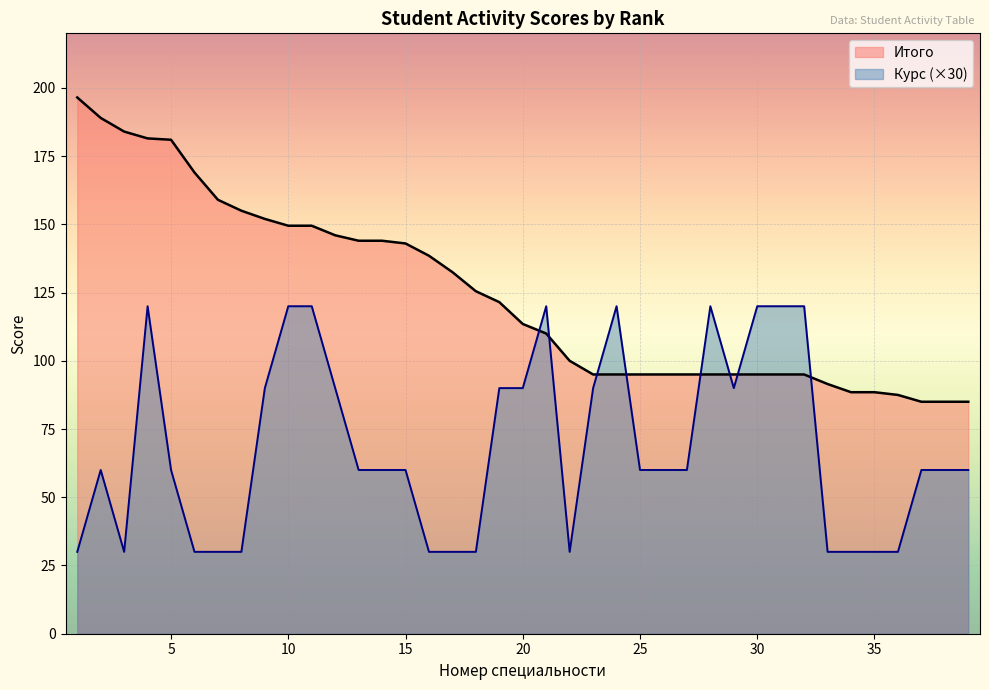

What is the approximate value of Итого at 10?

149.5